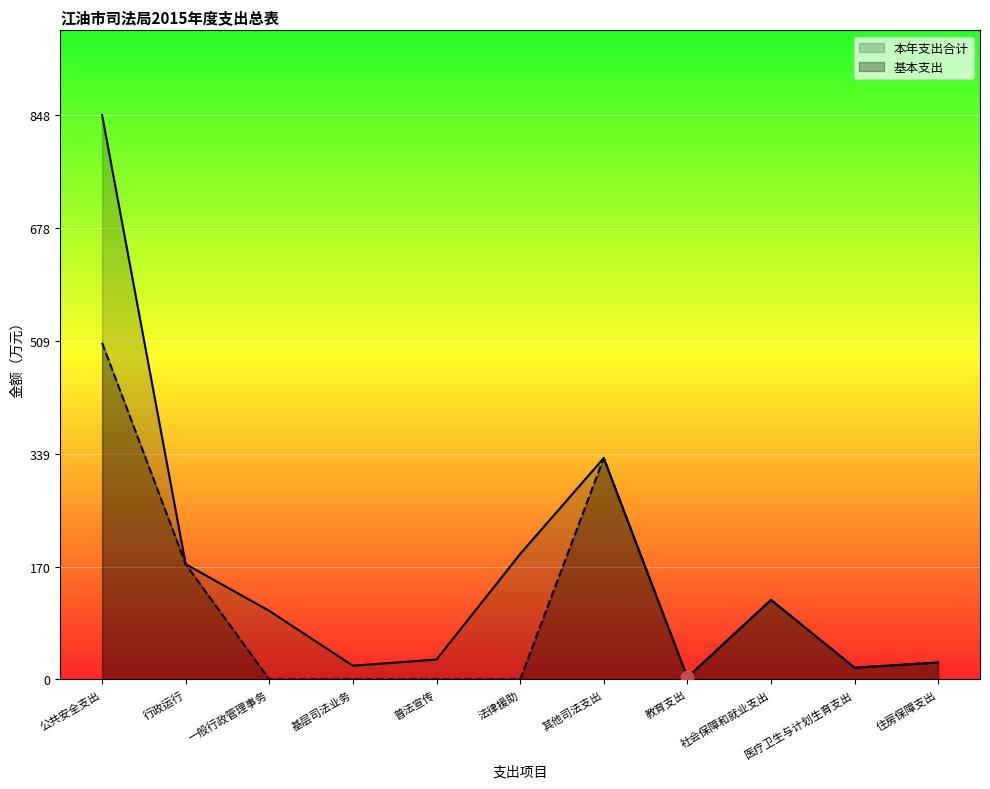

At which category is the sum across all series the highest?

公共安全支出